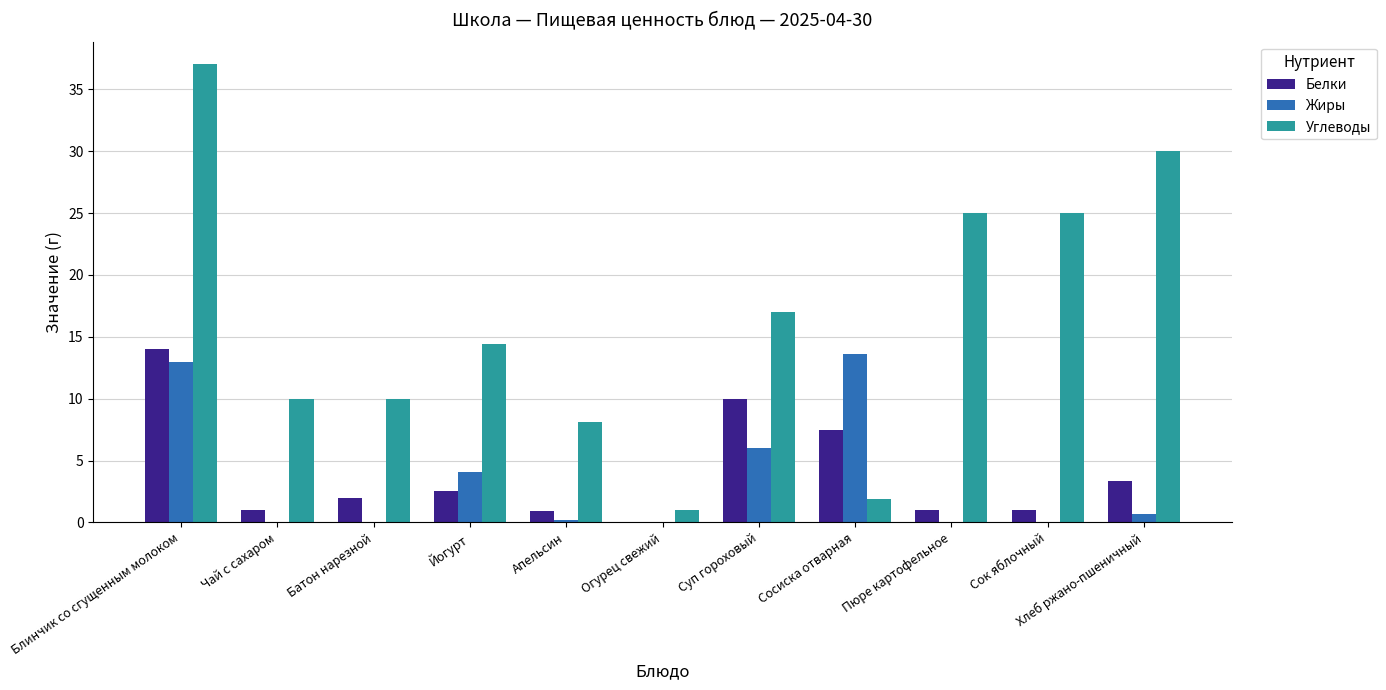

What is the sum of all Белки values?

43.2